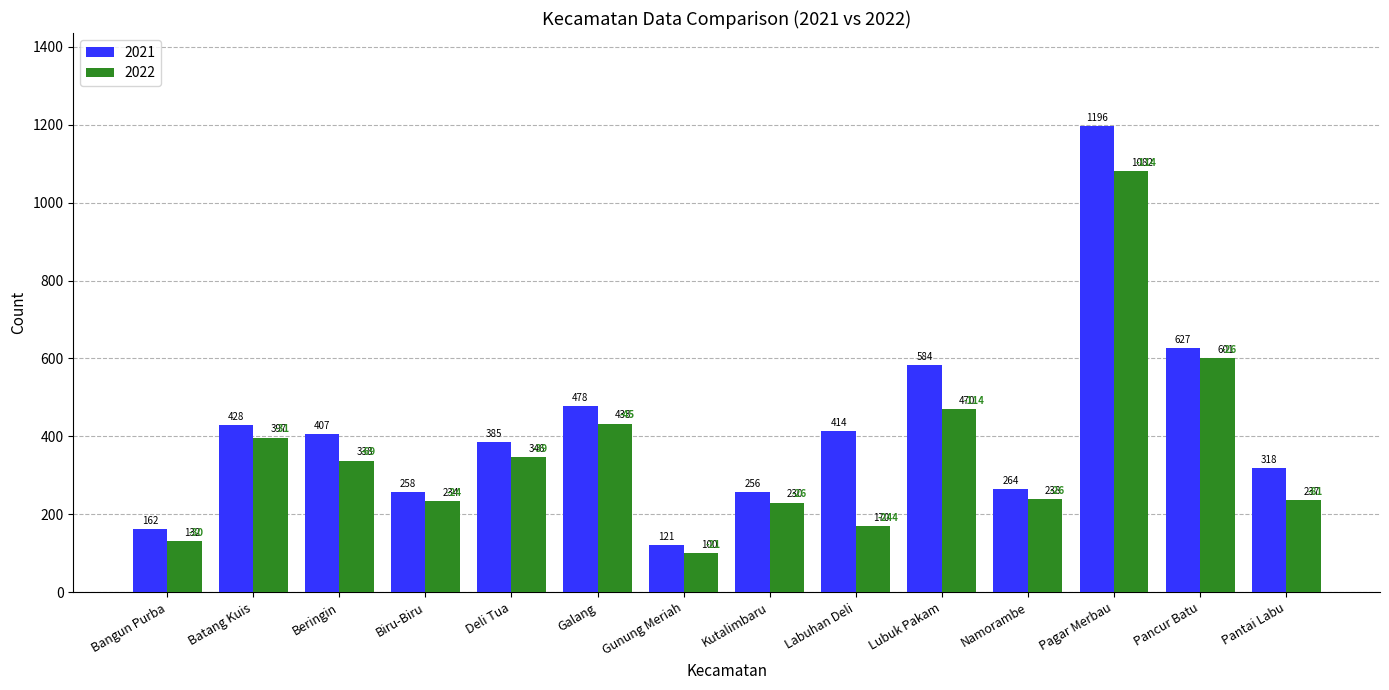

At Galang, list the series in order from largest to smallest.

2021, 2022